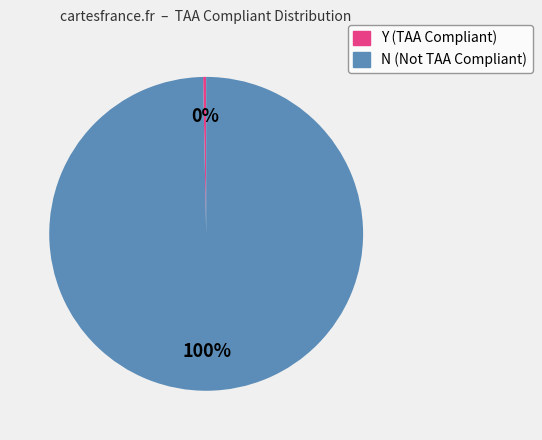

To the nearest percent, what is the average slice percentage?

50%